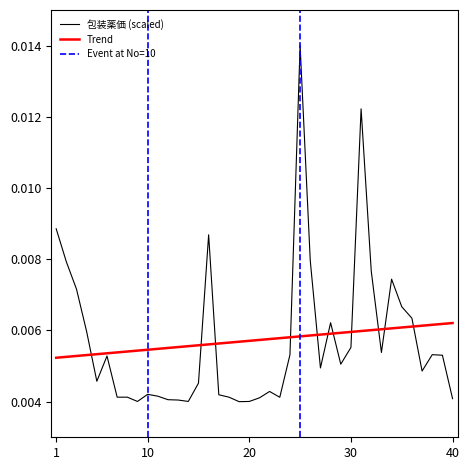

Rank the categories by value from lowest to highest.

19, 9, 14, 20, 13, 12, 40, 21, 23, 7, 8, 18, 11, 17, 10, 22, 15, 5, 37, 27, 29, 6, 39, 24, 38, 33, 30, 4, 28, 36, 35, 3, 34, 32, 2, 26, 16, 1, 31, 25